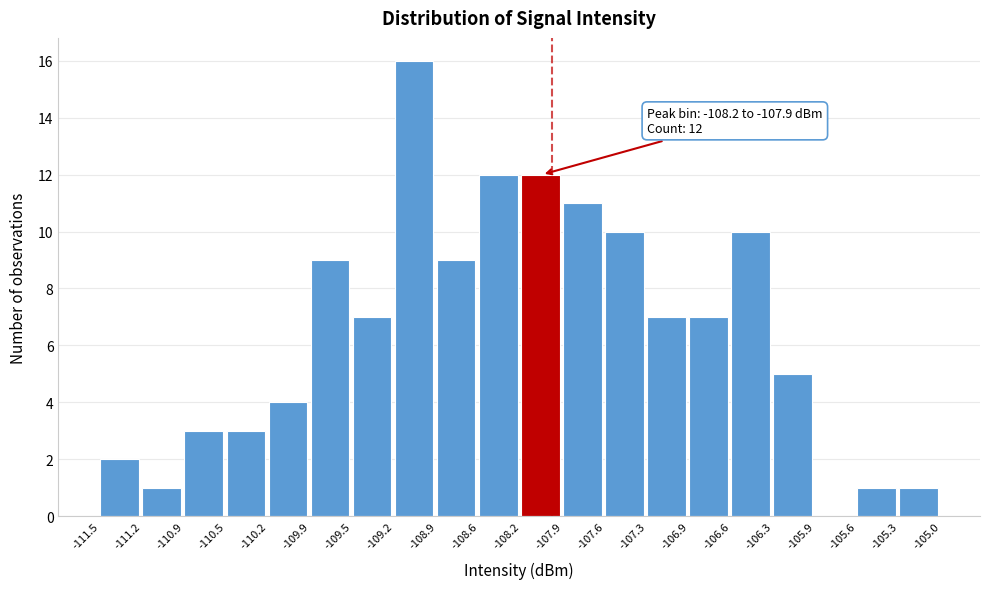

Which range on the x-axis has the tallest bar?

-109.2 to -108.9